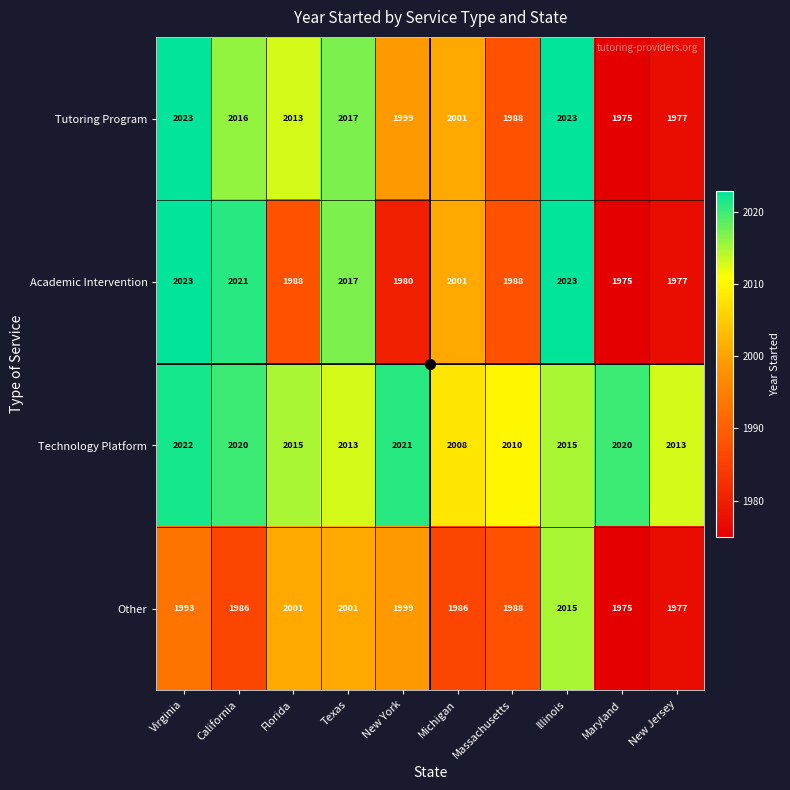

Rank the series by their average value, from lowest to highest.

Other, Academic Intervention, Tutoring Program, Technology Platform